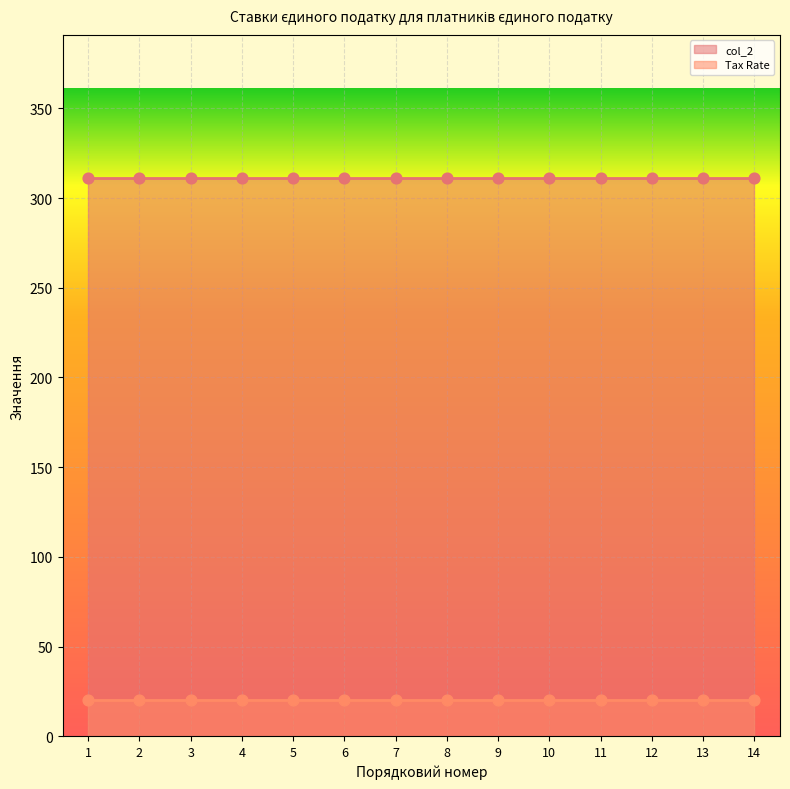

What are all the series names shown in the legend?

col_2, Tax Rate